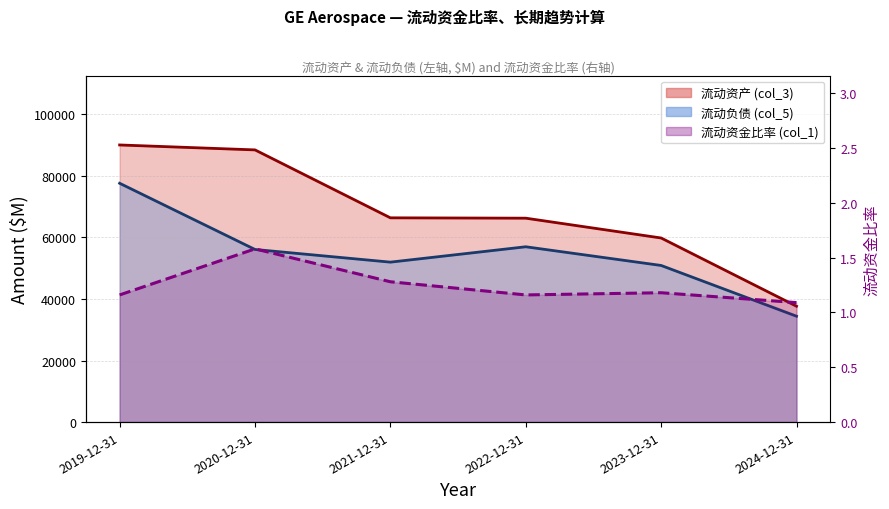

Is it true that 流动资金比率 (col_1) equals 2.2 at 2020-12-31?

False